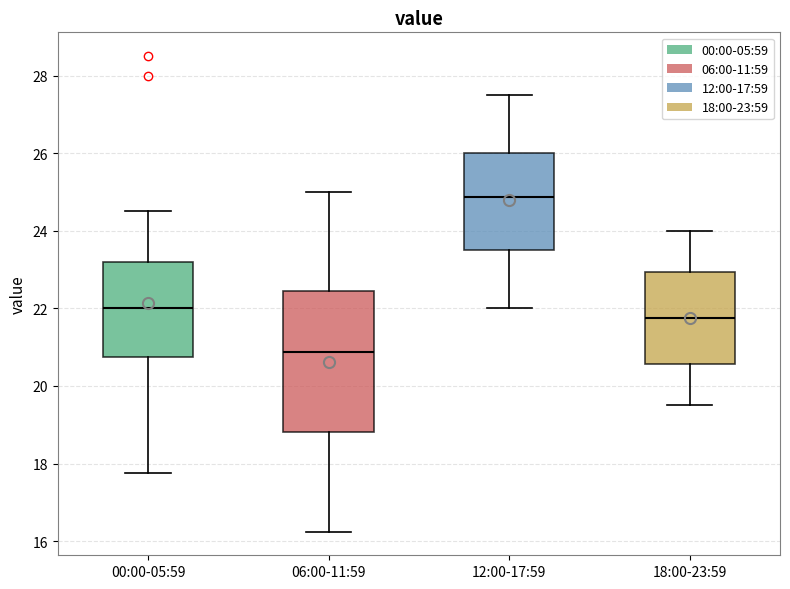

Reading left to right, read every box against the y-axis: the position of its median line, the range the box covers, and the ends of its whiskers. The values are not printed on the chart, so give them approximately, as read against the axis.

00:00-05:59: median 22.0, box 20.8 to 23.2, whiskers 17.8 to 24.6
06:00-11:59: median 20.8, box 18.8 to 22.4, whiskers 16.2 to 25.0
12:00-17:59: median 24.8, box 23.6 to 26.0, whiskers 22.0 to 27.6
18:00-23:59: median 21.8, box 20.6 to 23.0, whiskers 19.6 to 24.0